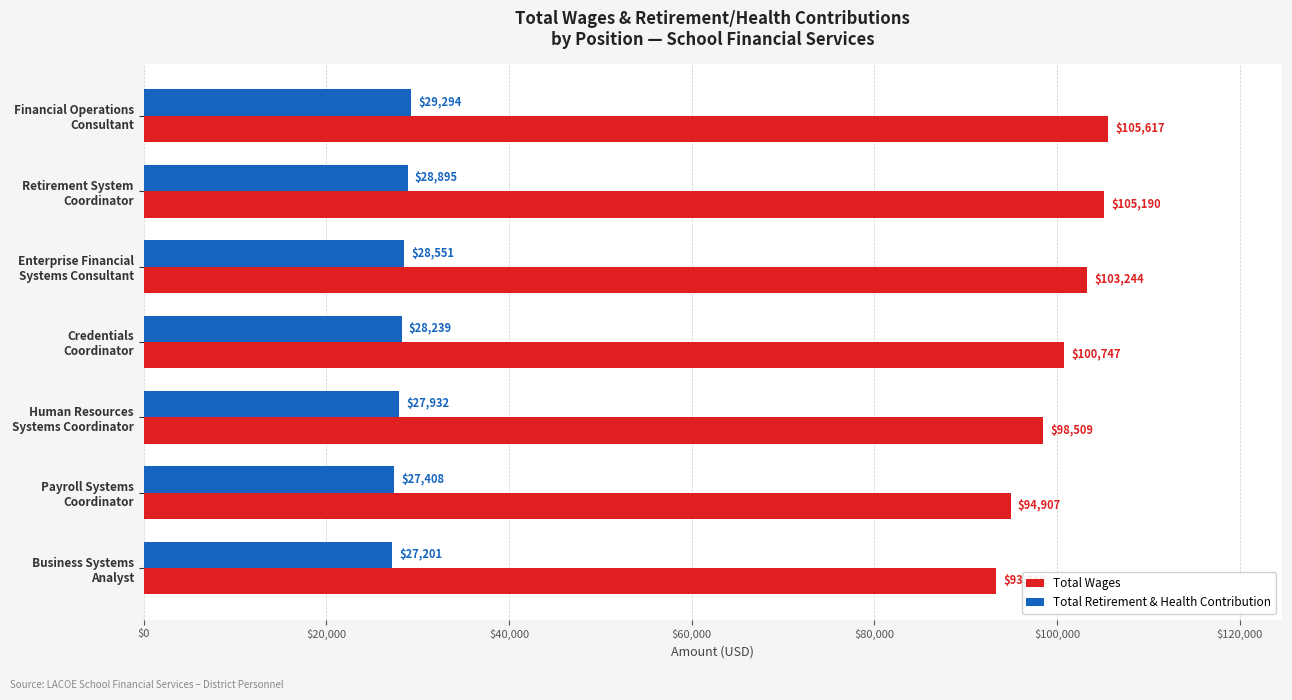

Which series has the widest spread of values?

Total Wages